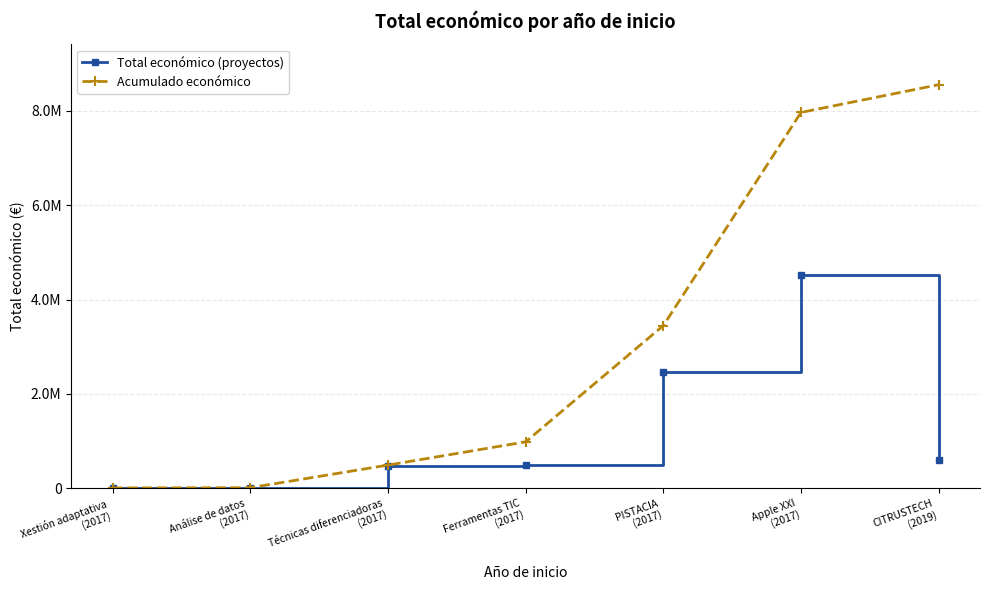

What is the difference between the Acumulado económico values at Apple XXI
(2017) and Ferramentas TIC
(2017)?

6985221